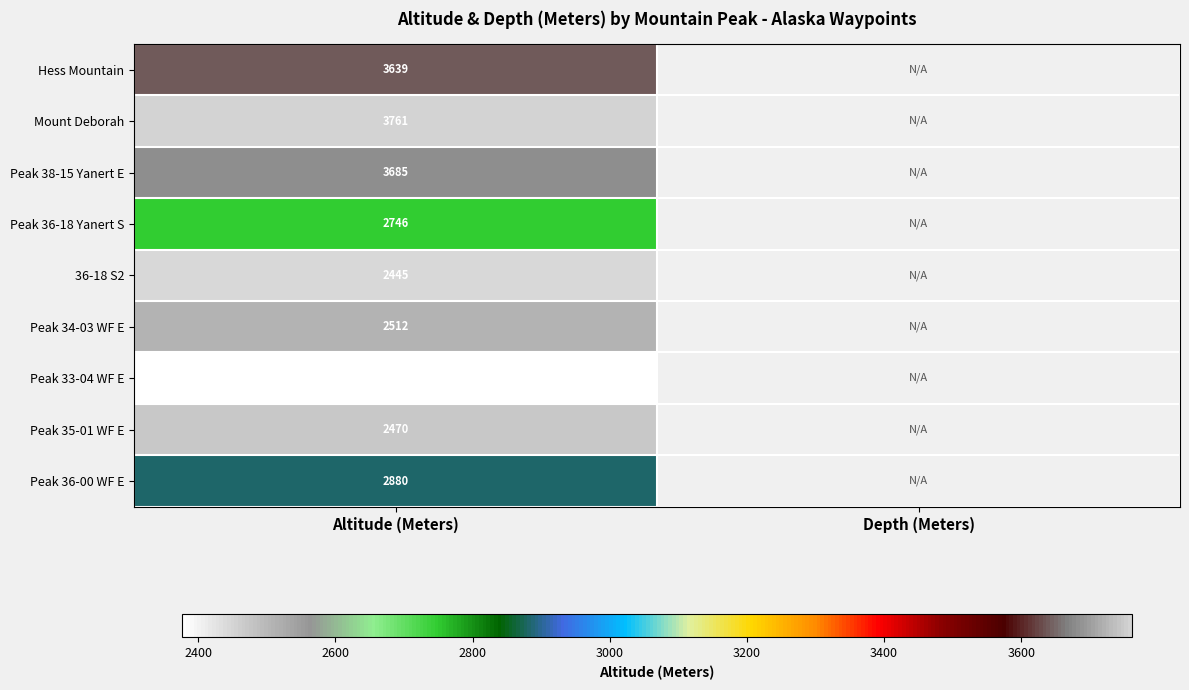

At how many categories does at least one series exceed 2837?

1